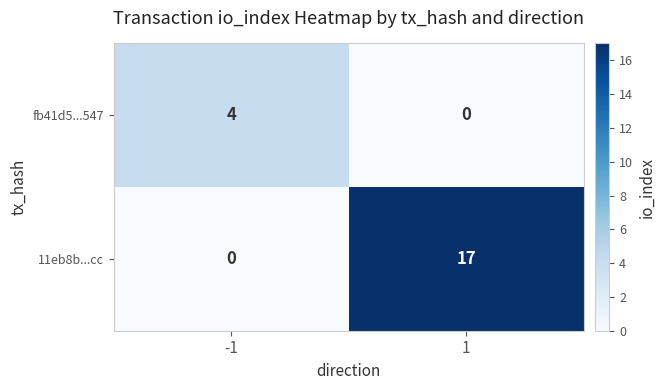

What is the sum of all 11eb8b...cc values?

17